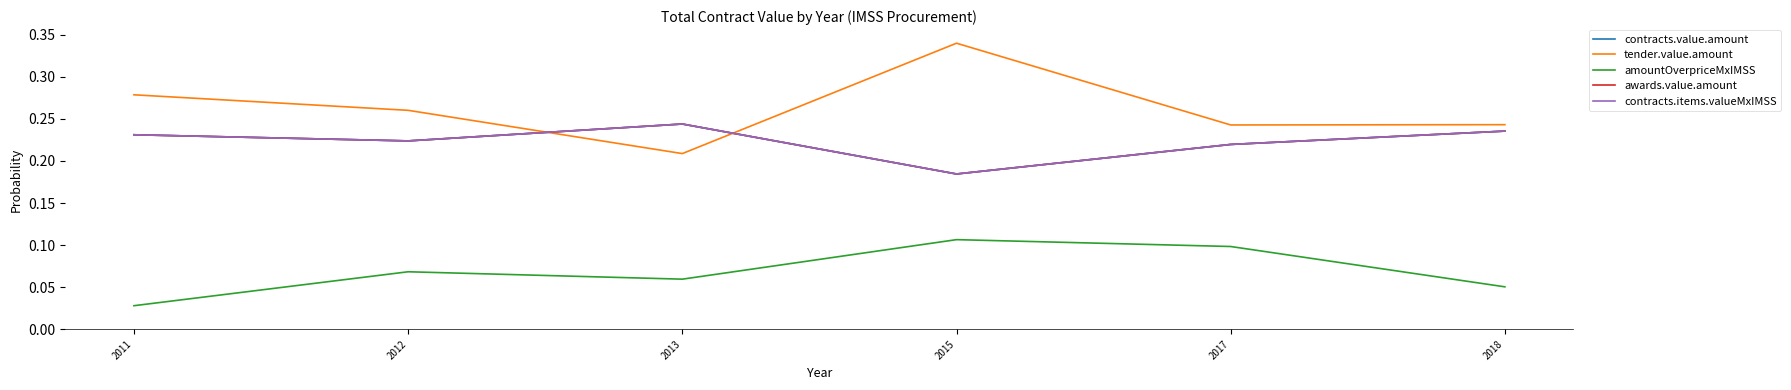

What is the value of the awards.value.amount point at the 3rd from the left?

0.2